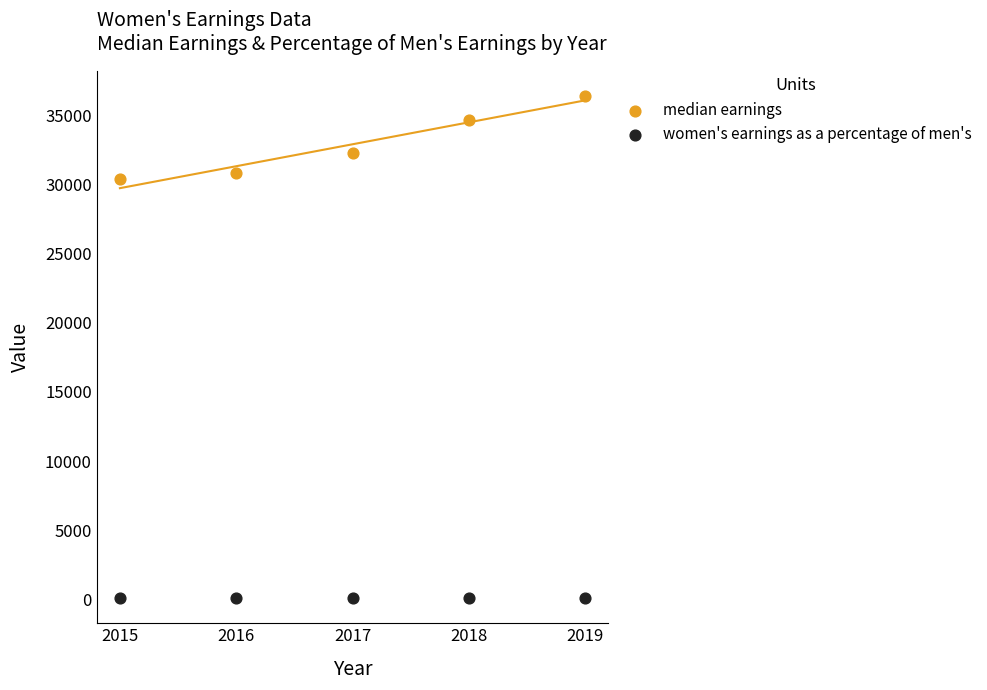

Across all series, what Y value is closest to 18235?

30361.0